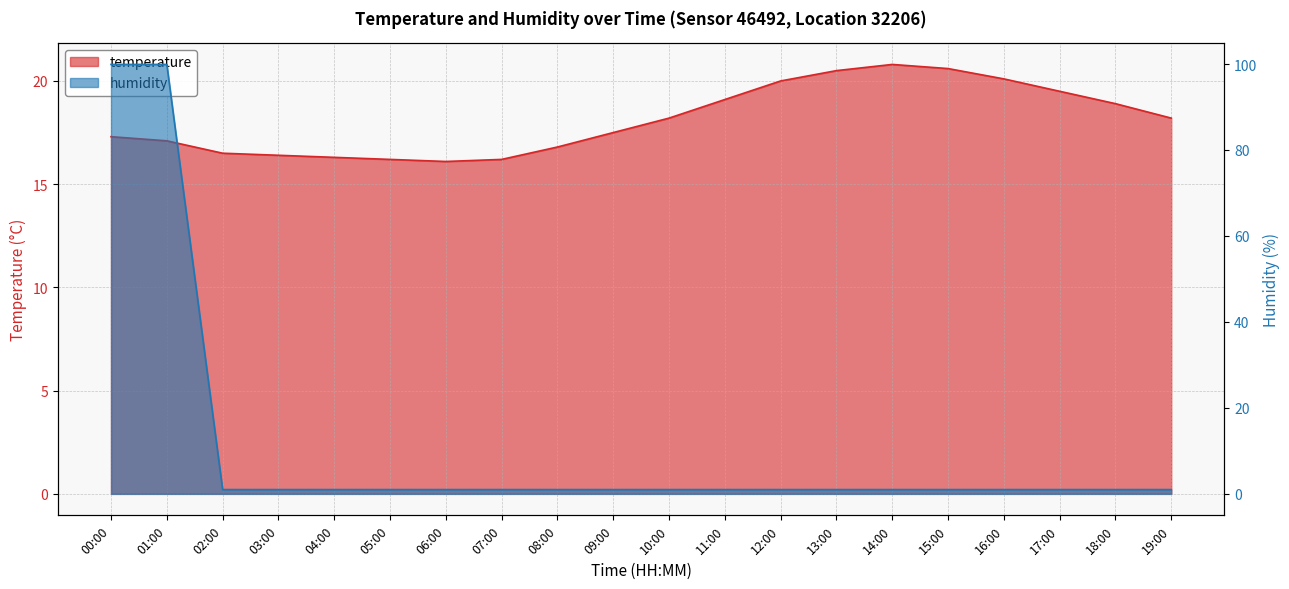

What is the value of the humidity point at the 16th from the left?

1.0